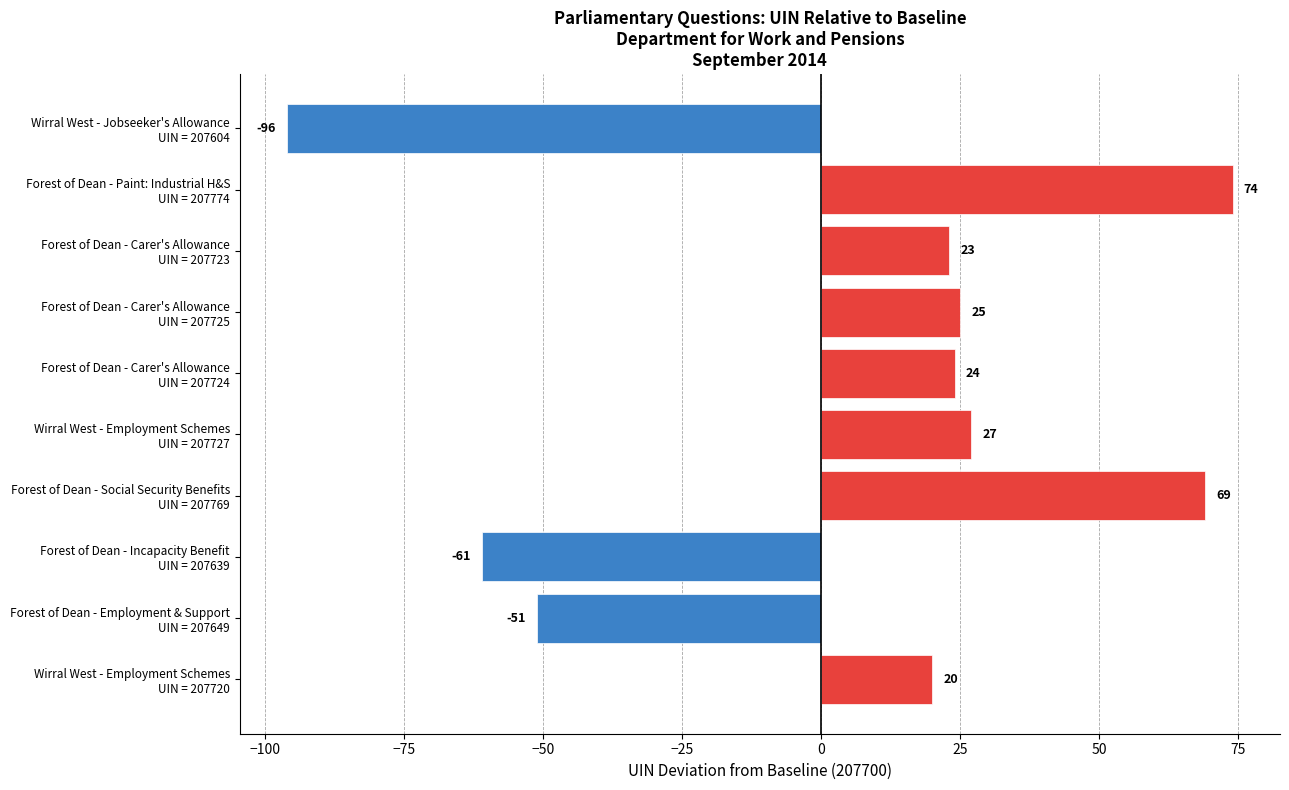

What is the value of the 2nd bar from the top?

74